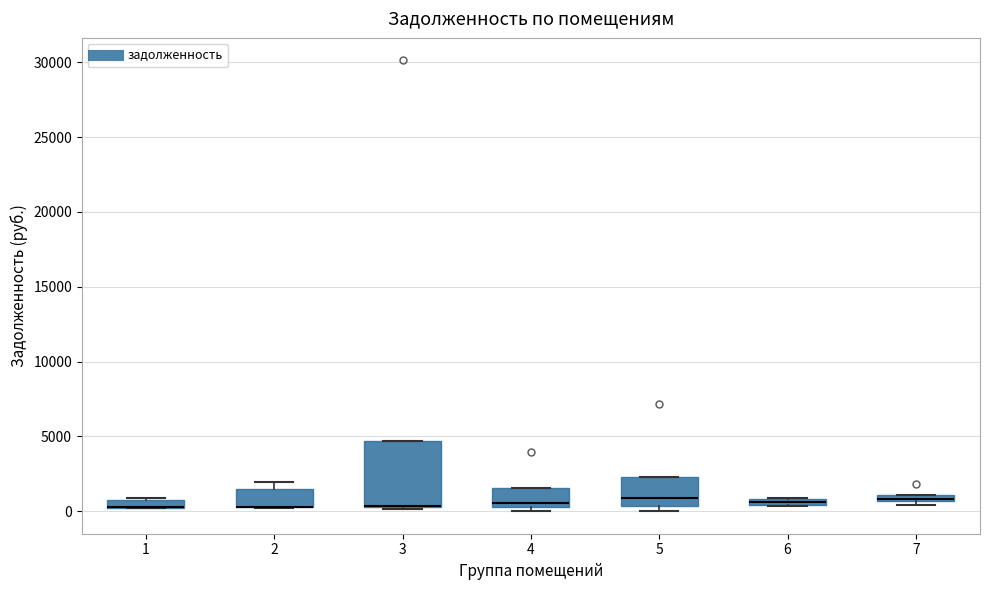

Which box is the tallest, from its lower edge to its upper edge?

3